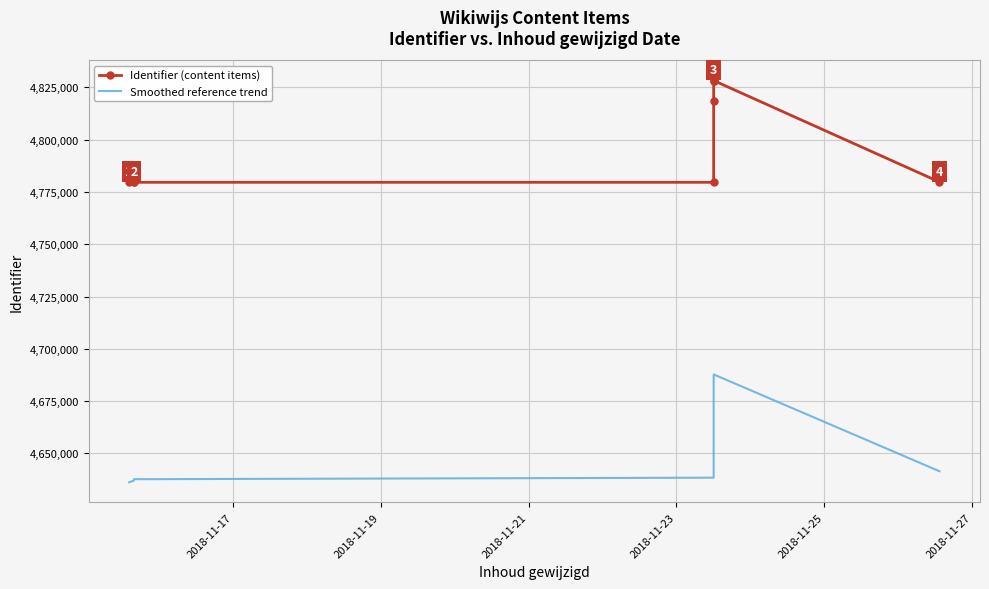

At how many categories does at least one series exceed 4812123?

3